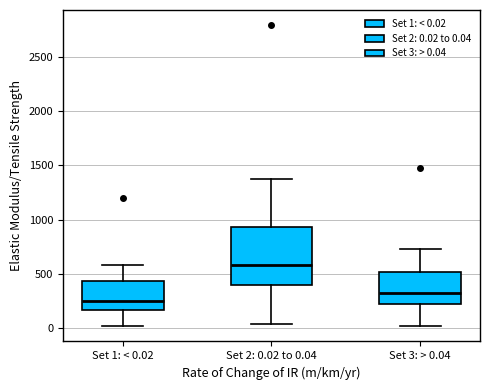

Which box is the tallest, from its lower edge to its upper edge?

Set 2: 0.02 to 0.04